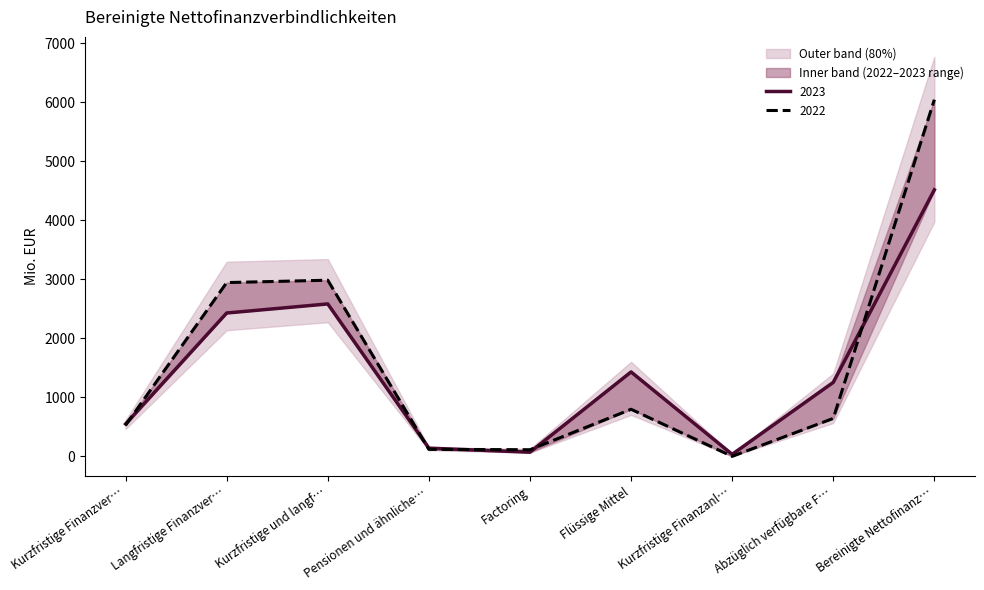

What is the sum of the 2022 values at Langfristige Finanzver… and Flüssige Mittel?

3744